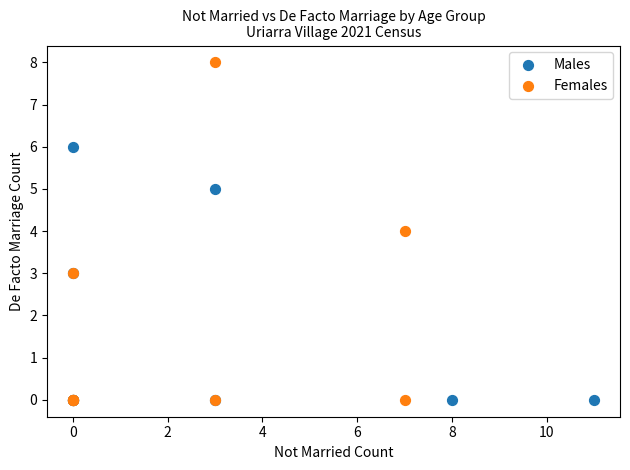

Which series reaches the maximum Y coordinate?

Females